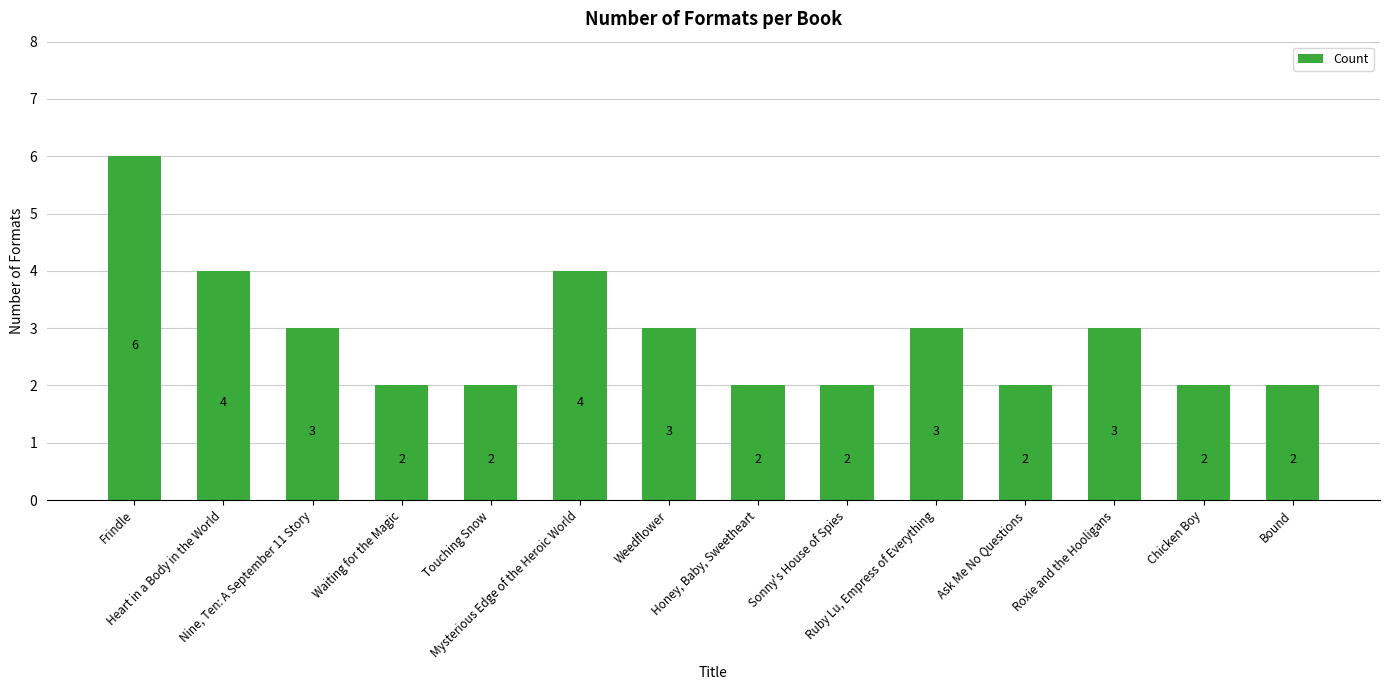

How many series are shown in this chart?

1